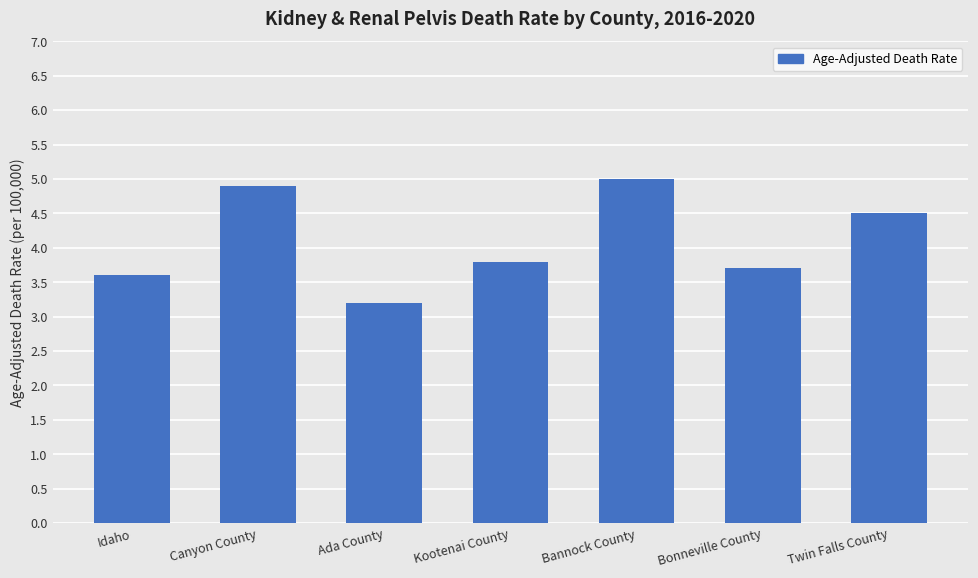

What is the greatest value displayed?

5.0